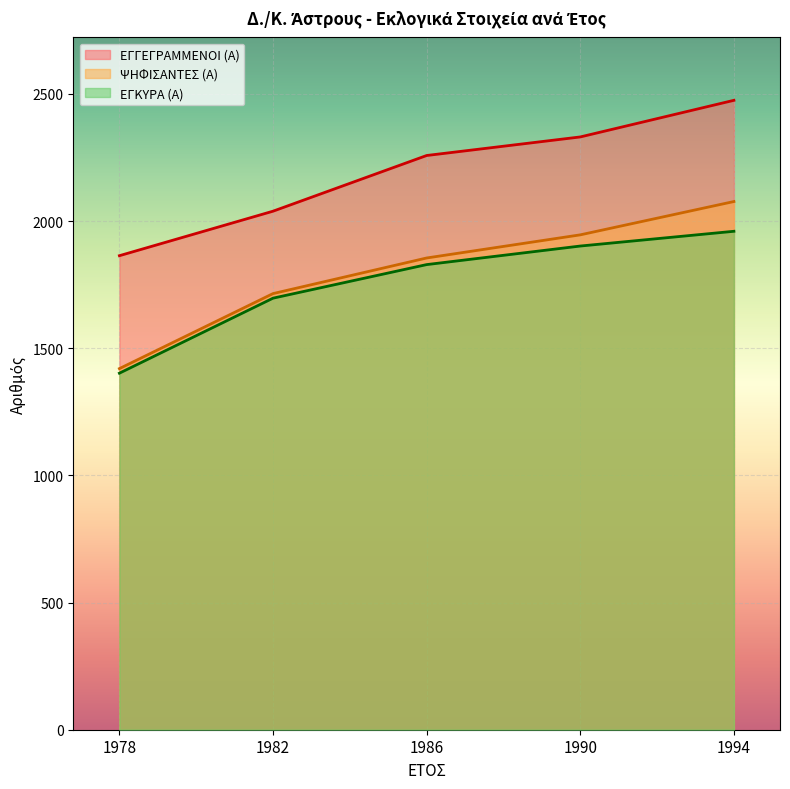

Count the ΕΓΚΥΡΑ (Α) values in the range 1697 to 1902.

3